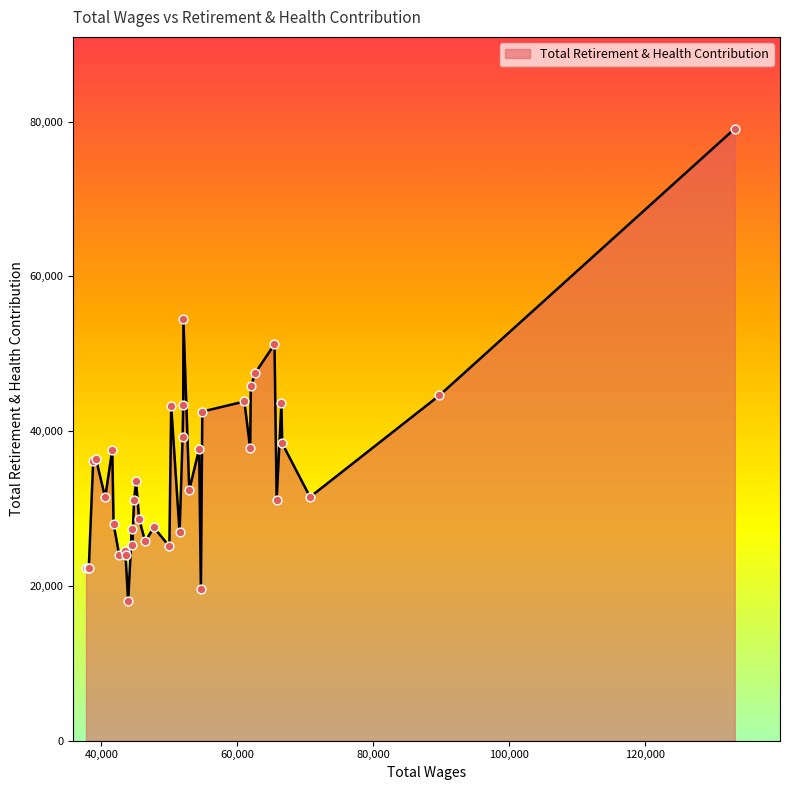

What is the maximum value shown in the chart?

79100